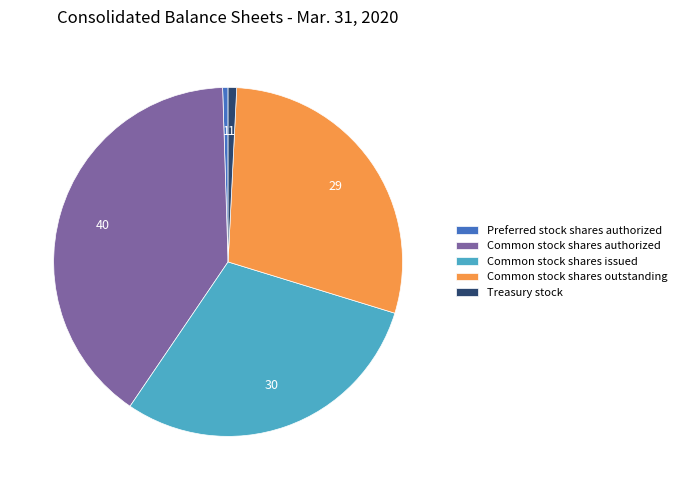

Is Common stock shares issued the majority of the pie?

No